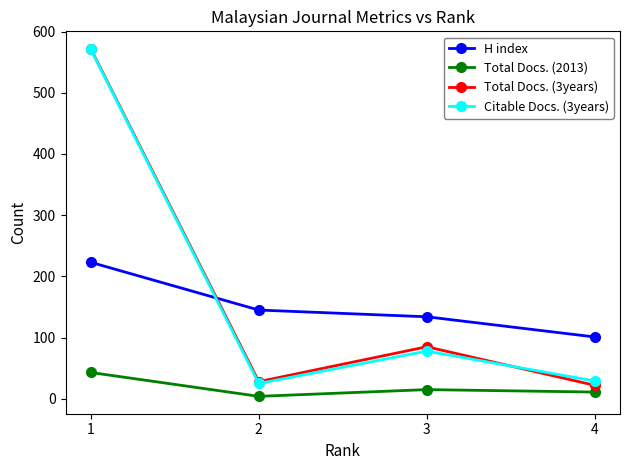

At which category is the sum across all series the highest?

1